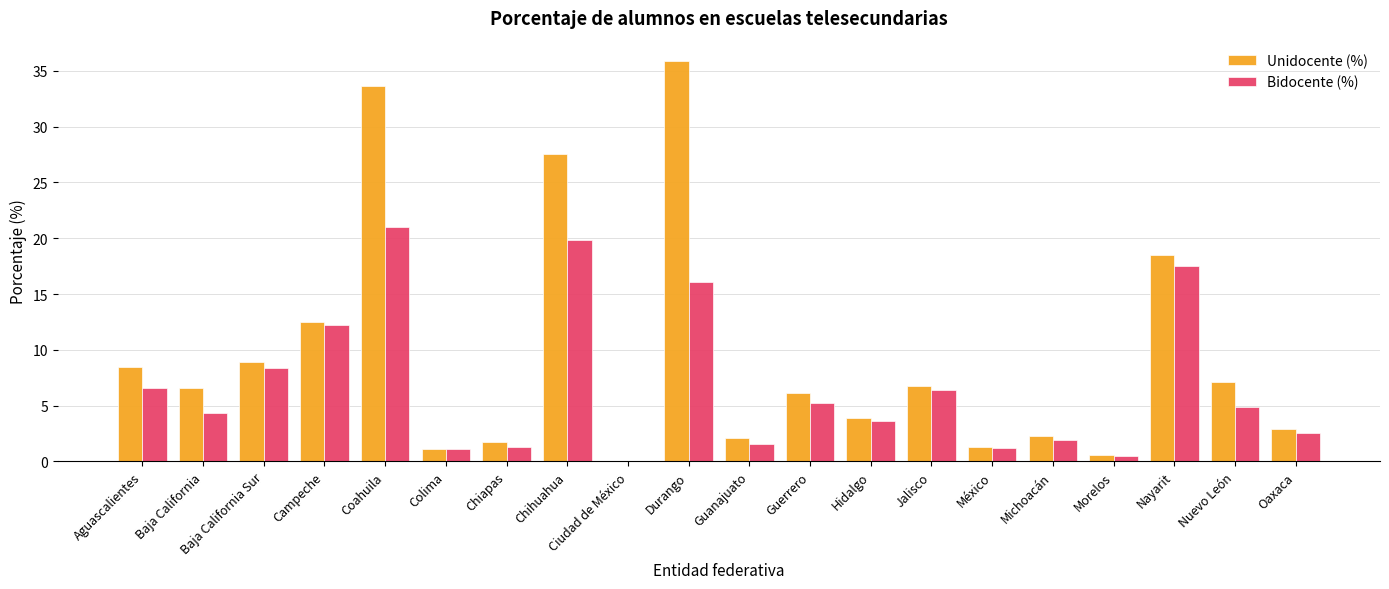

What are all the series names shown in the legend?

Unidocente (%), Bidocente (%)